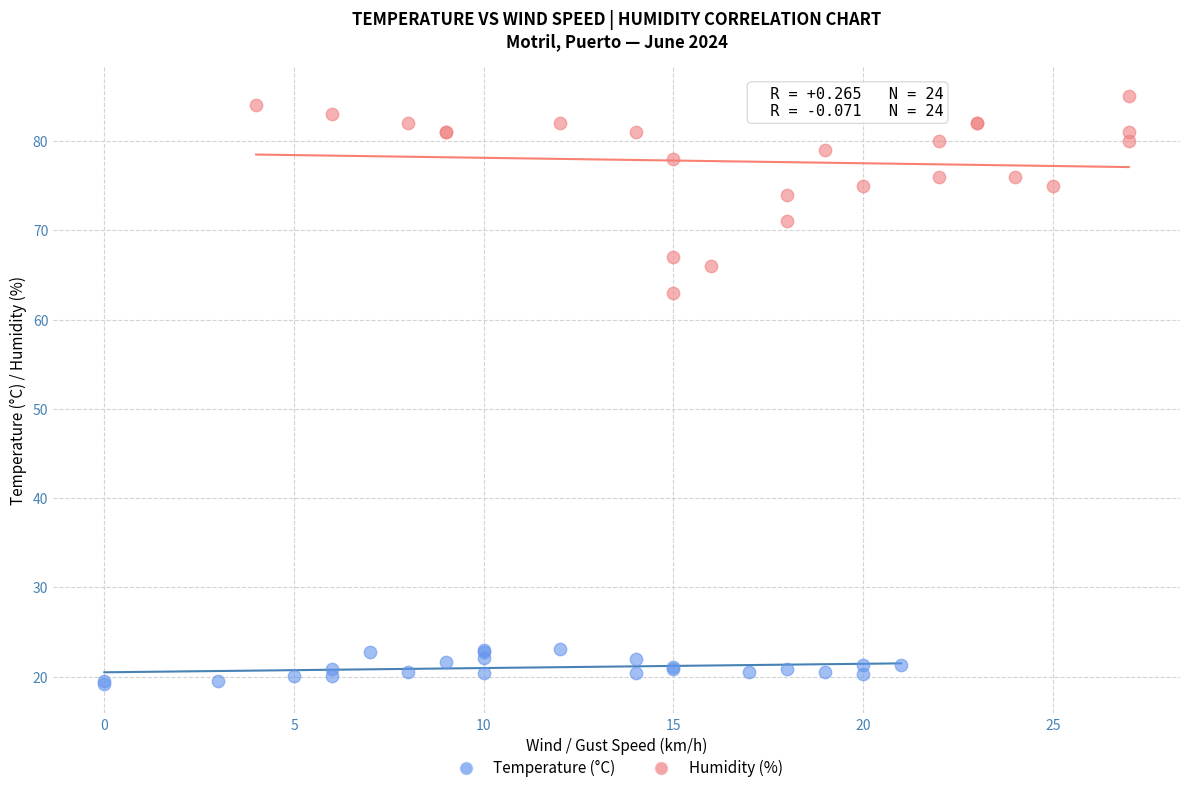

Which series has the largest Y range (max minus min)?

Humidity (%)